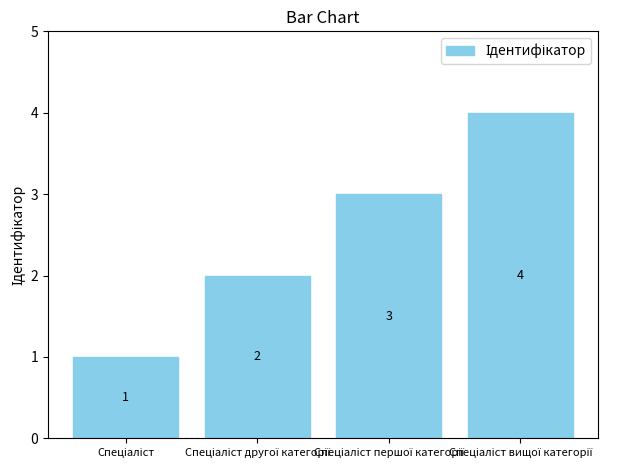

What is the value of the 4th bar from the left?

4